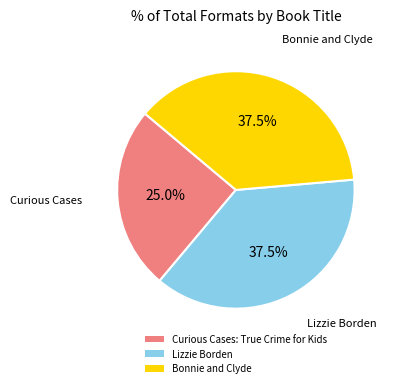

Count the number of slices in the pie.

3